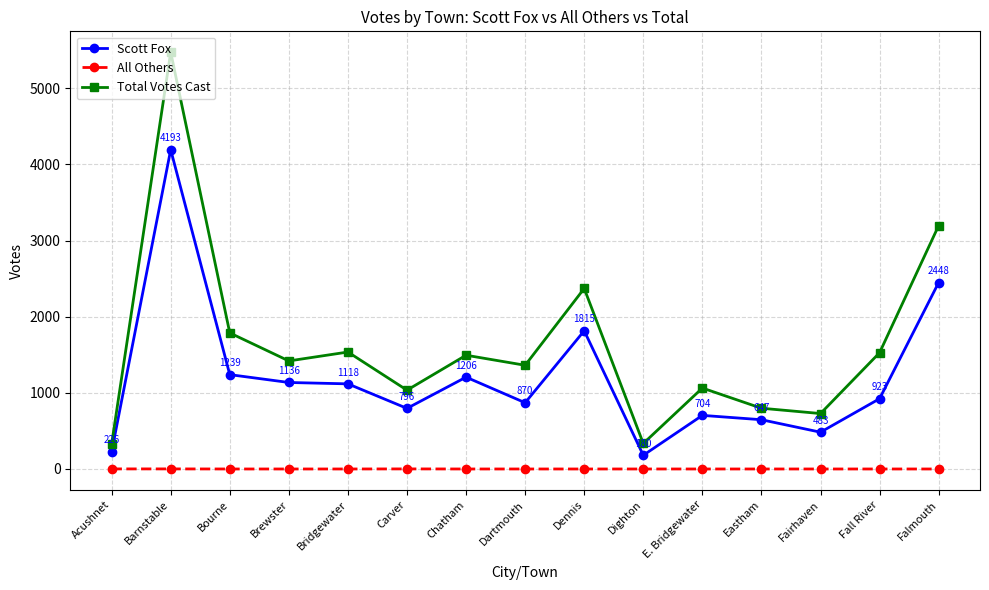

True or false: Total Votes Cast has more than 1 interior local peaks.

True